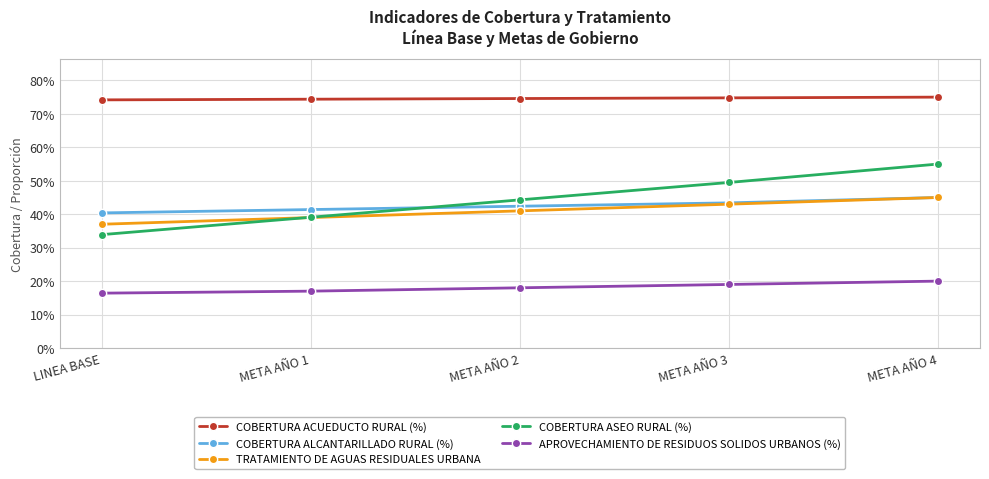

The APROVECHAMIENTO DE RESIDUOS SOLIDOS URBANOS (%) series shows 0.3 at META AÑO 2. True or false?

False